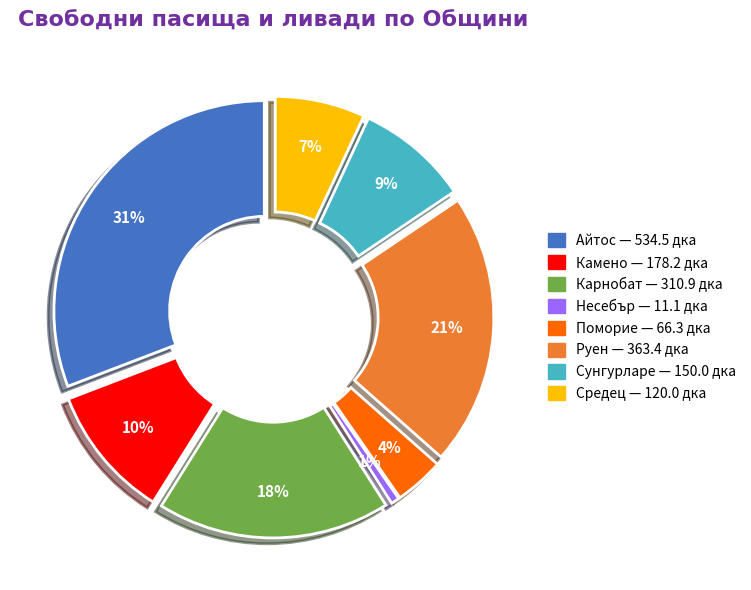

What is the largest slice in the pie chart?

Айтос